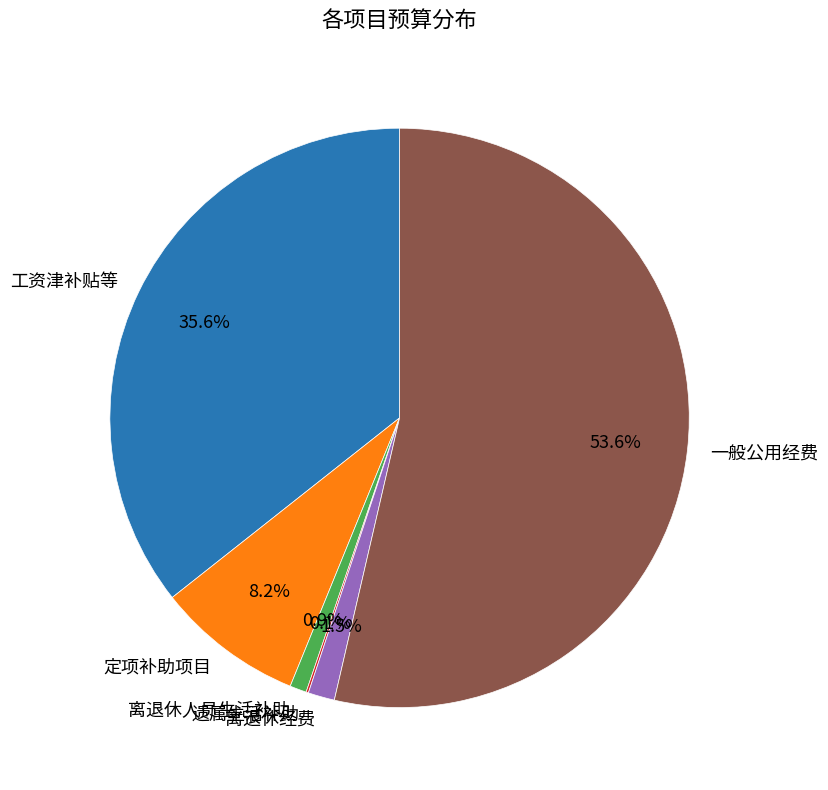

What is the majority slice?

一般公用经费